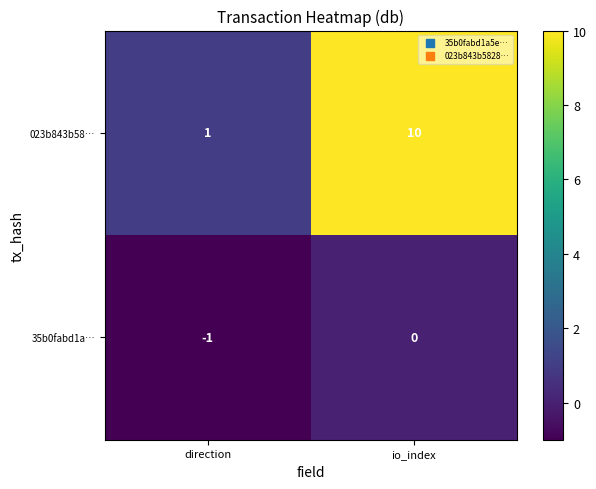

How many series are shown in this chart?

2